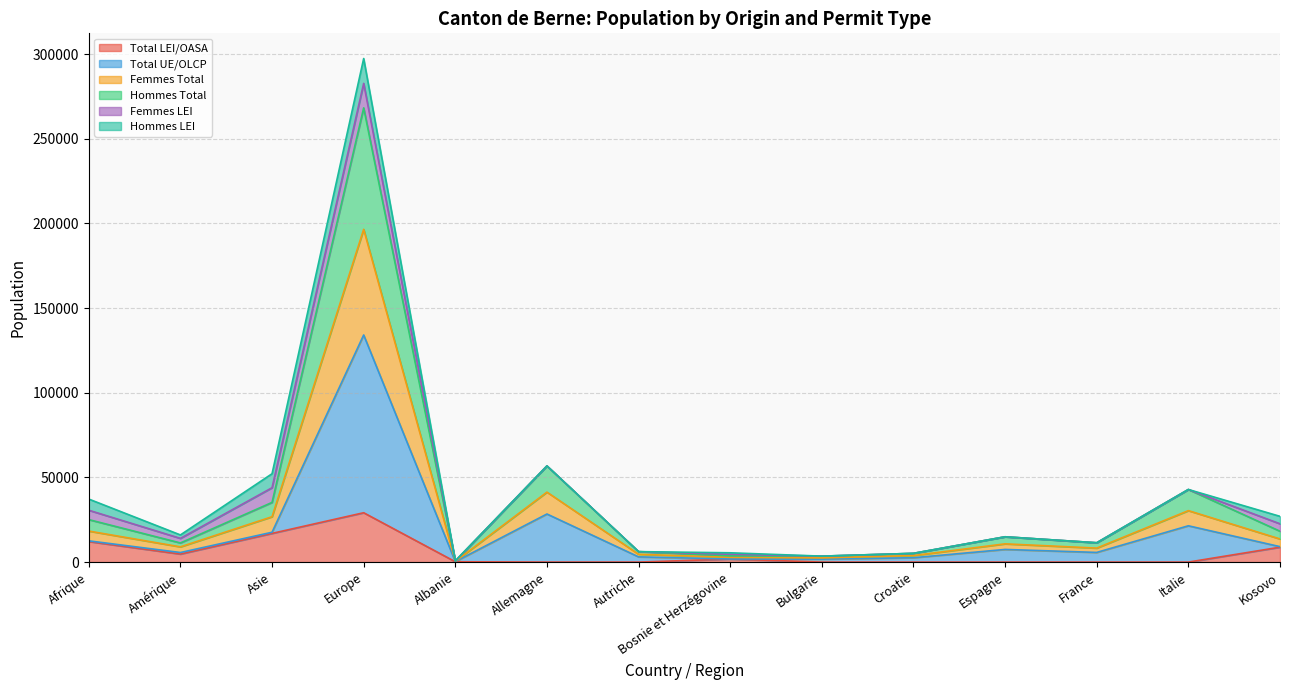

At which label does Total LEI/OASA reach its peak?

Europe